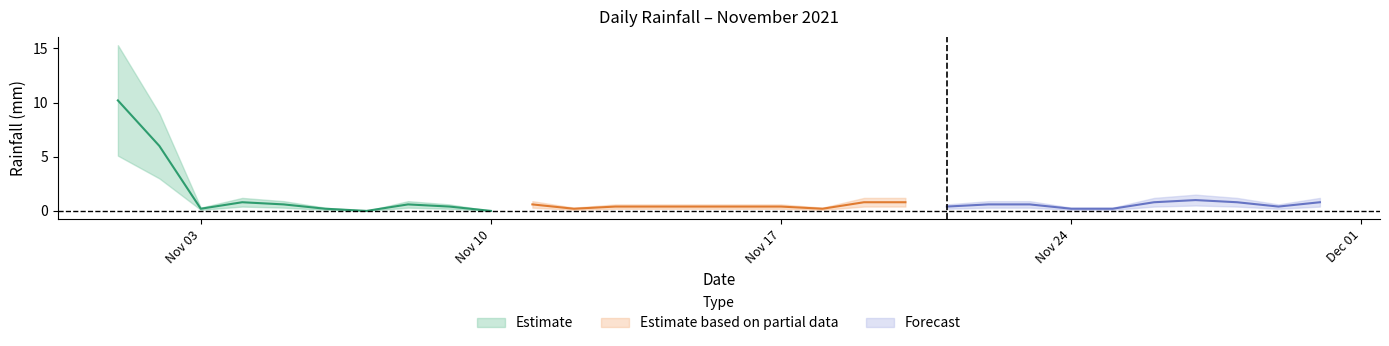

Which has a higher value, 2021-11-01 or 2021-11-08?

2021-11-01